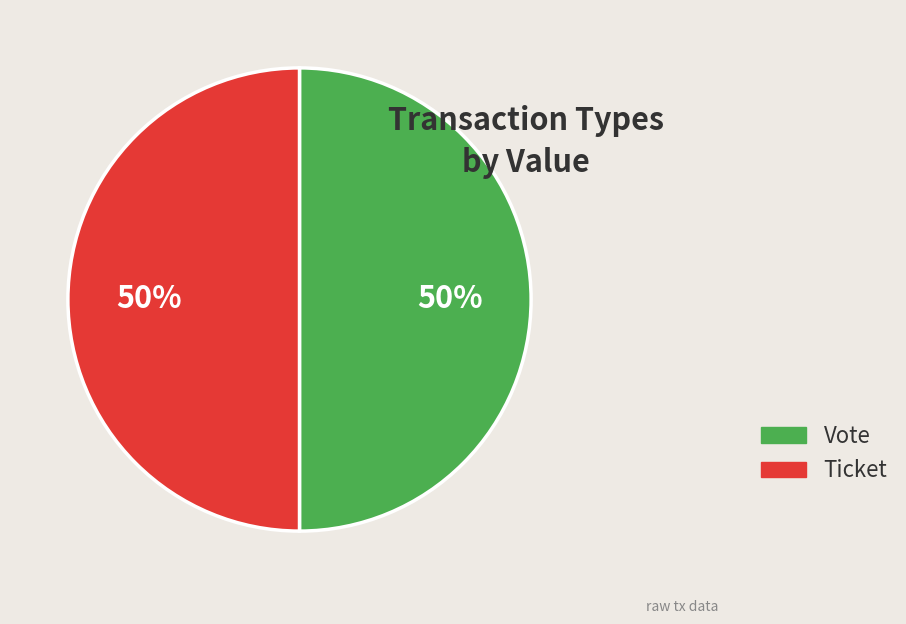

The Ticket slice represents 1% of the pie. True or false?

False